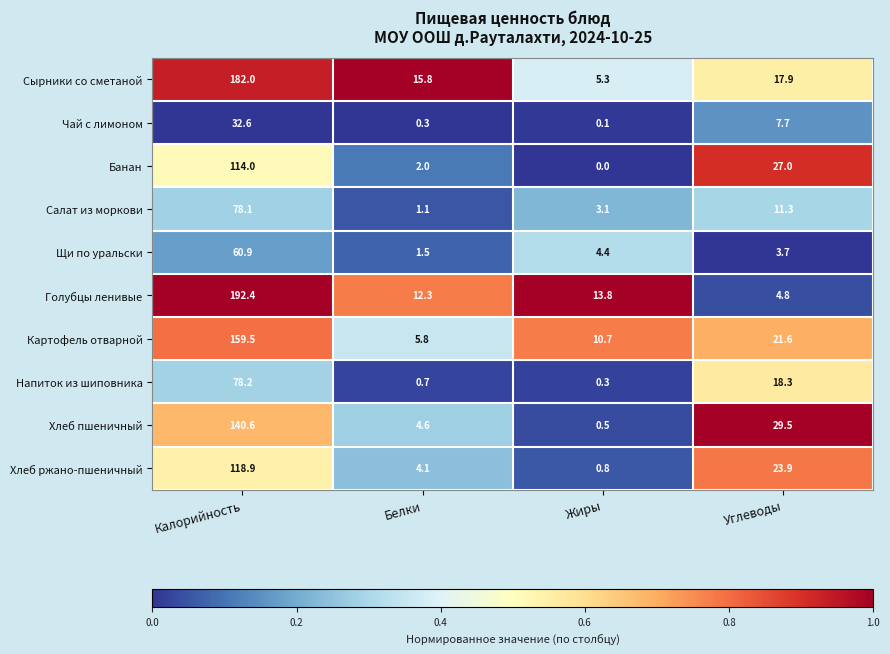

At which label is Хлеб ржано-пшеничный closest to 59?

Углеводы